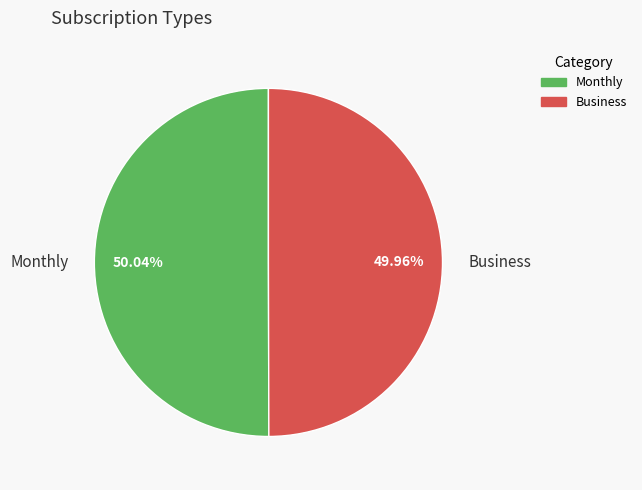

How much of the chart is everything except Business?

50.0%